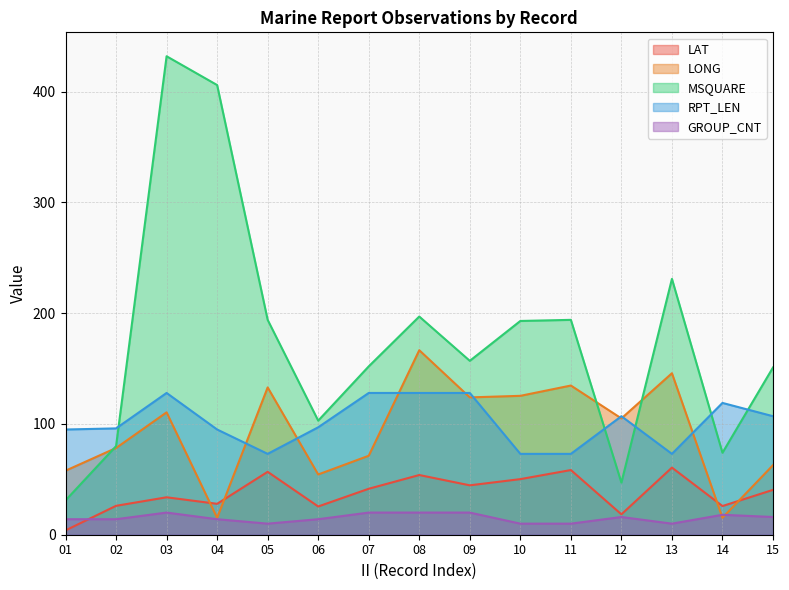

What is the difference between the LONG values at 14 and 06?

39.1